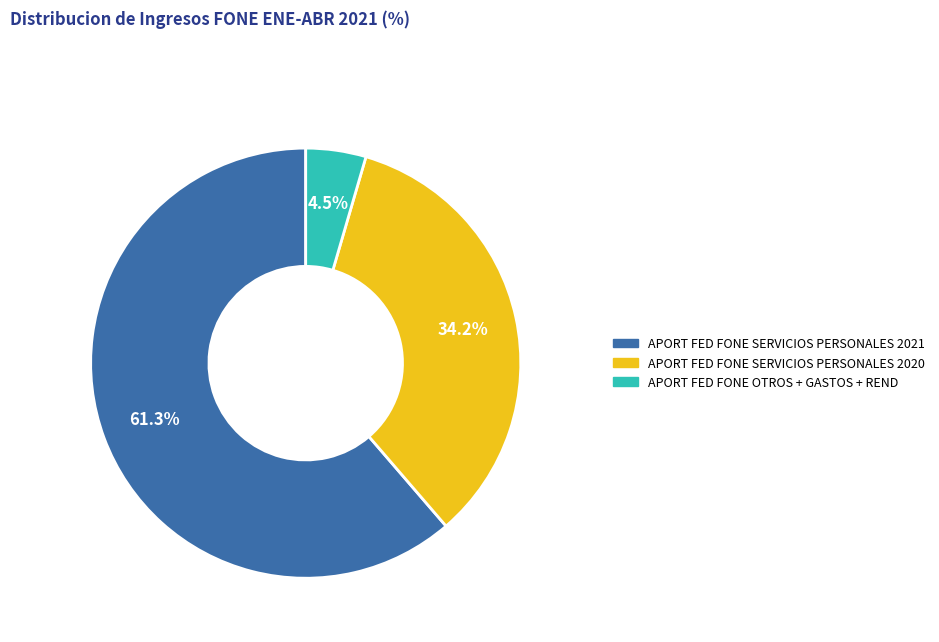

Does any single category account for the majority?

Yes